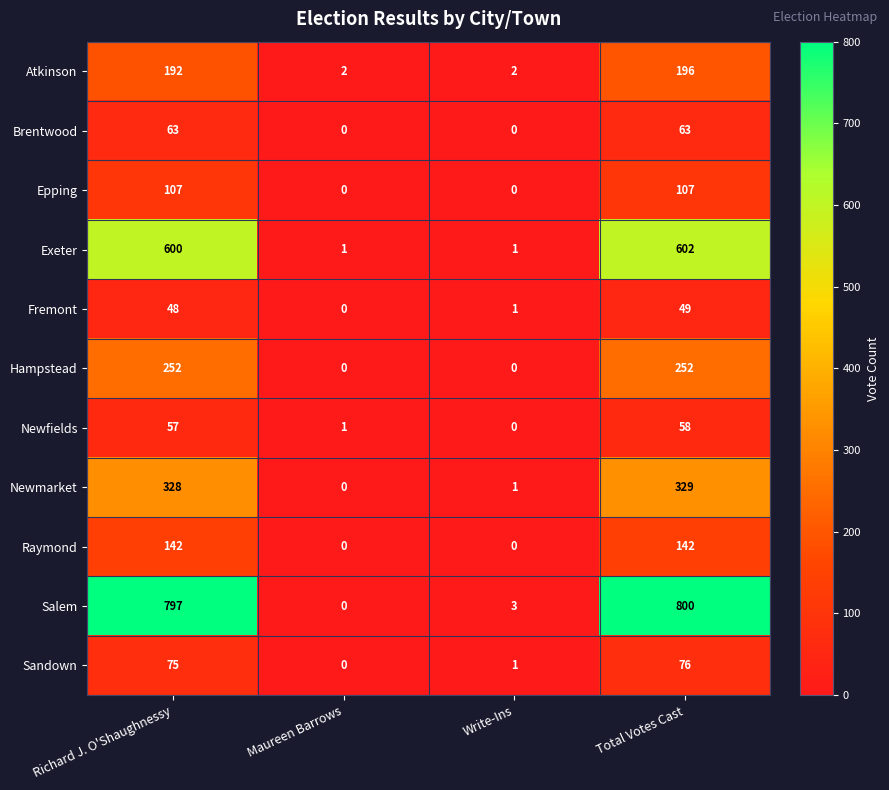

Rank the series by their maximum value, from lowest to highest.

Fremont, Newfields, Brentwood, Sandown, Epping, Raymond, Atkinson, Hampstead, Newmarket, Exeter, Salem